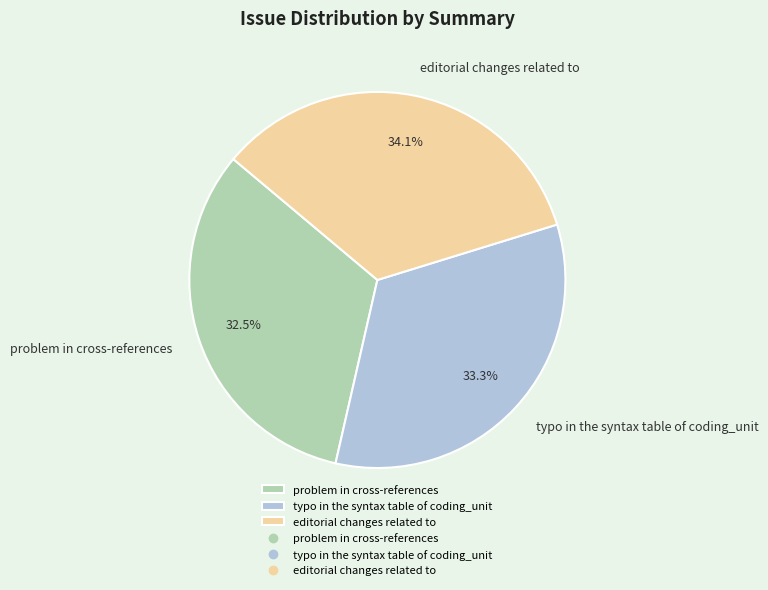

Between typo in the syntax table of coding_unit and editorial changes related to, which is larger?

editorial changes related to